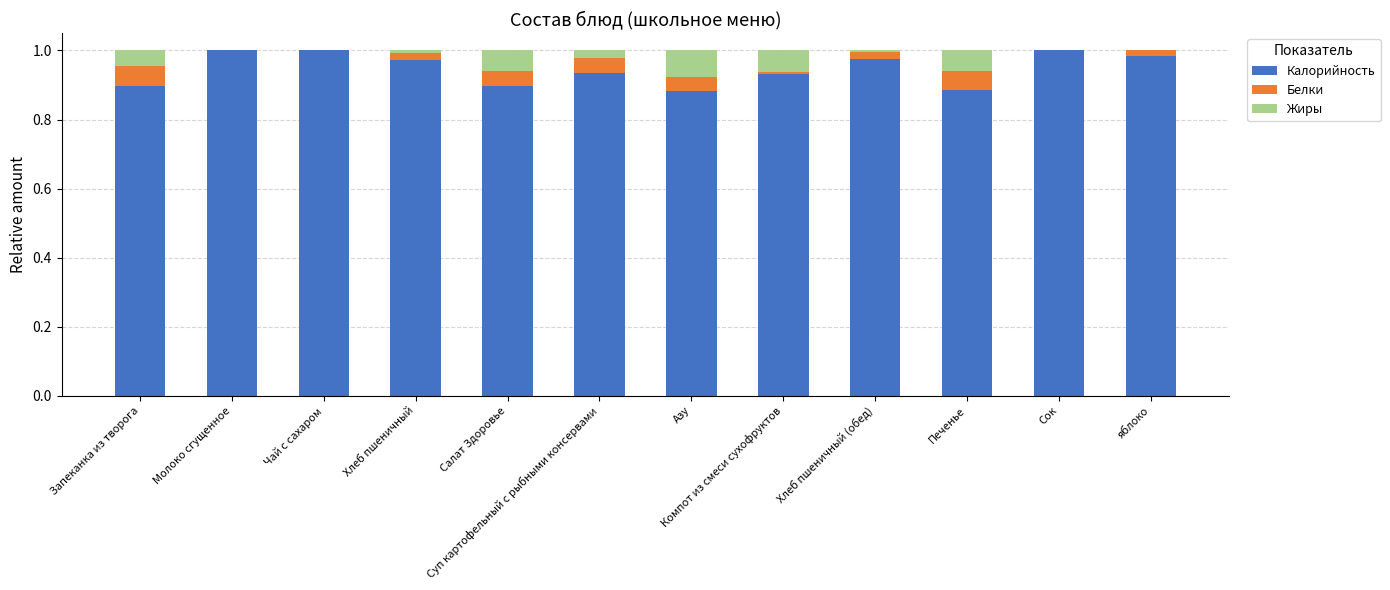

What are all the series names shown in the legend?

Калорийность, Белки, Жиры